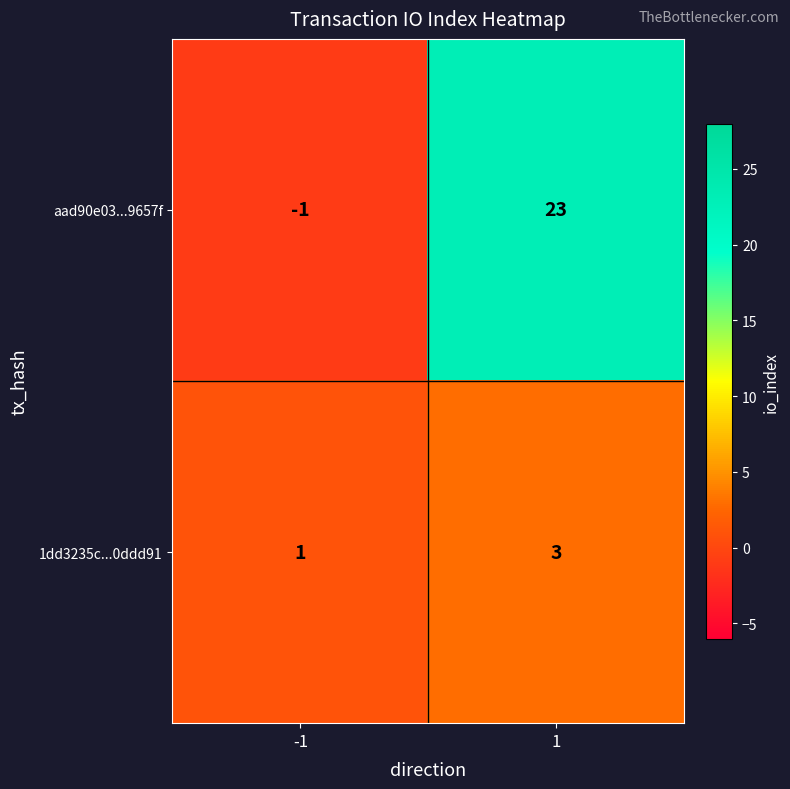

What is the highest value of the aad90e03...9657f series?

23